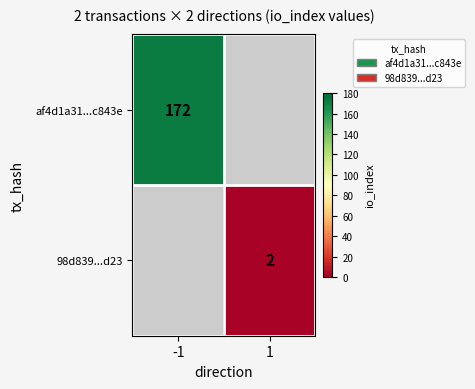

Is it true that af4d1a31...c843e equals 172 at -1?

True